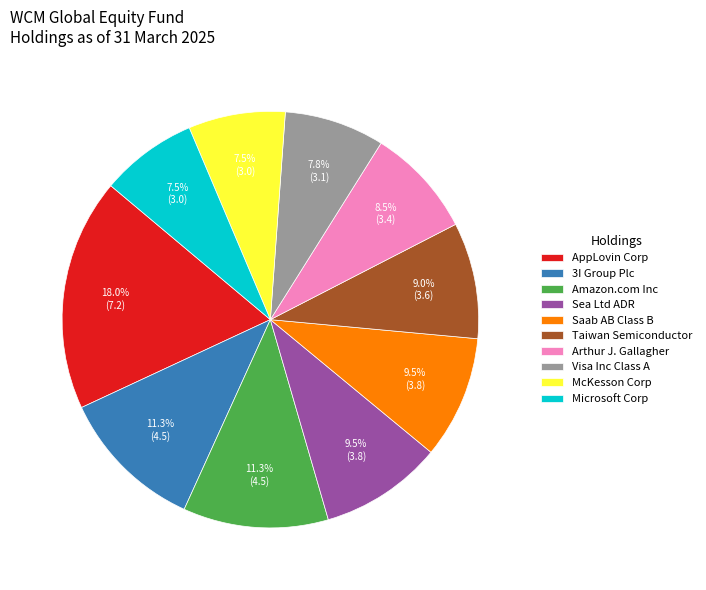

To the nearest percent, what is the combined percentage of Microsoft Corp and 3I Group Plc?

19%